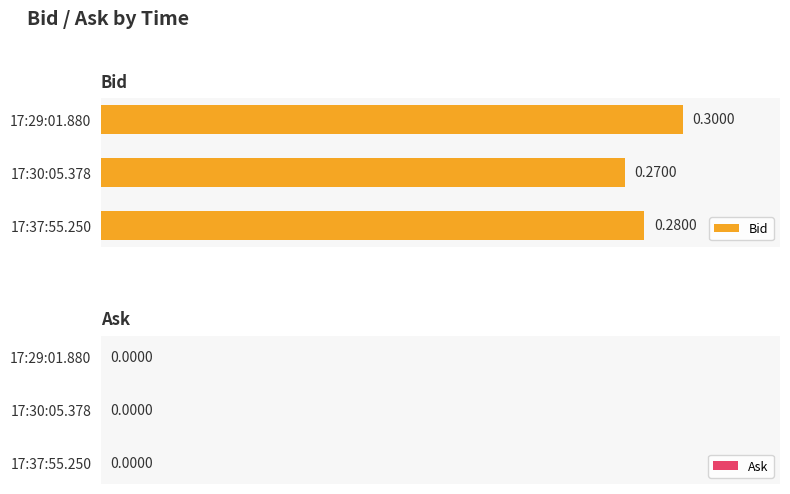

List the labels in order of value, smallest first.

17:30:05.378, 17:37:55.250, 17:29:01.880